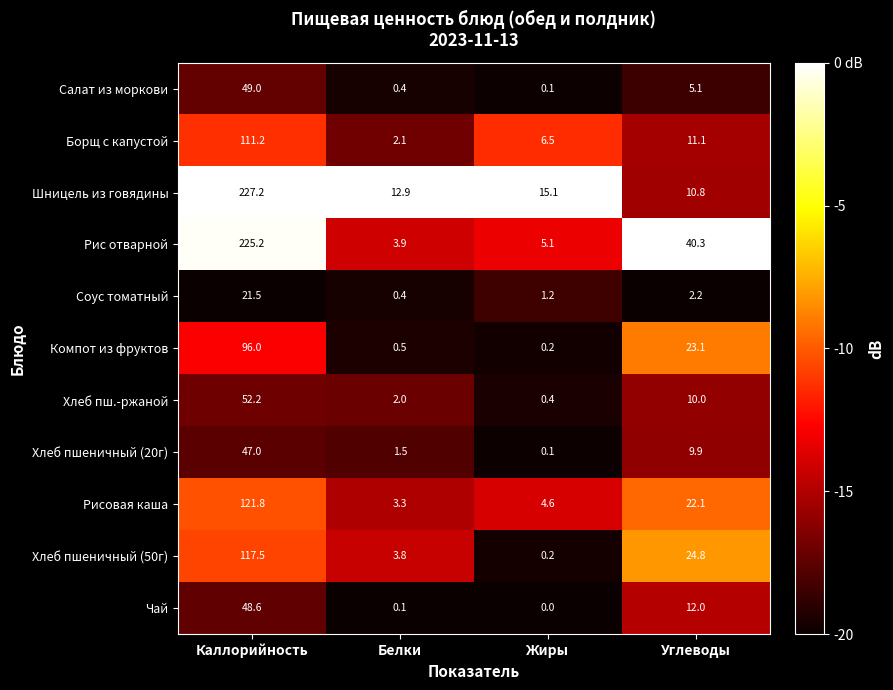

The value of Рис отварной at Белки is 3.9. True or false?

True